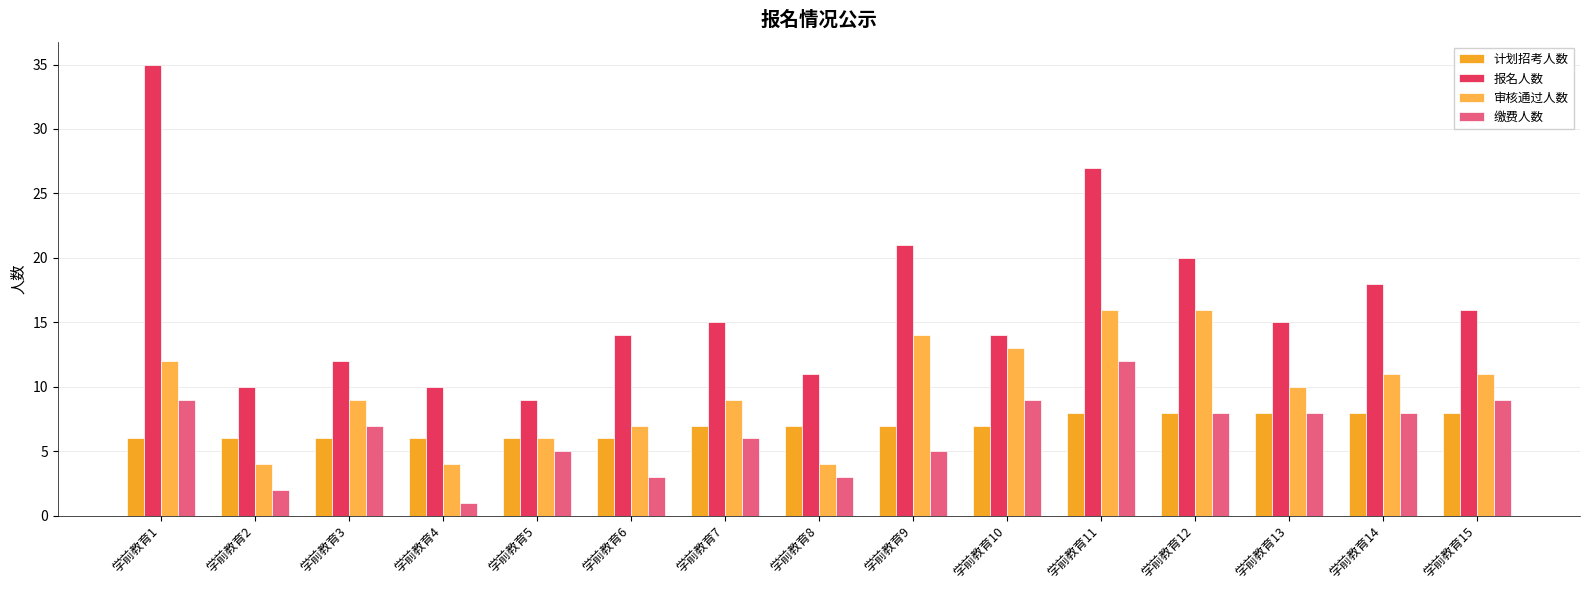

Where does the 报名人数 series first go above 15?

学前教育1